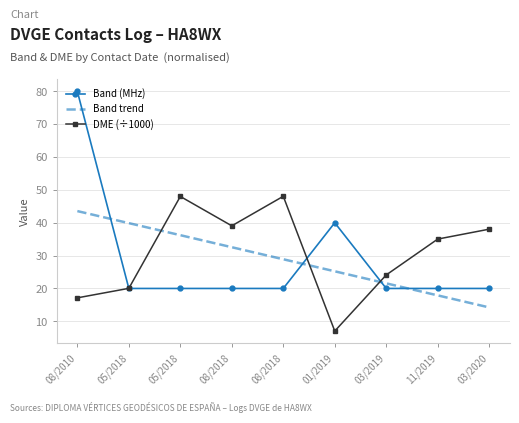

What is the smallest value displayed?

7.0